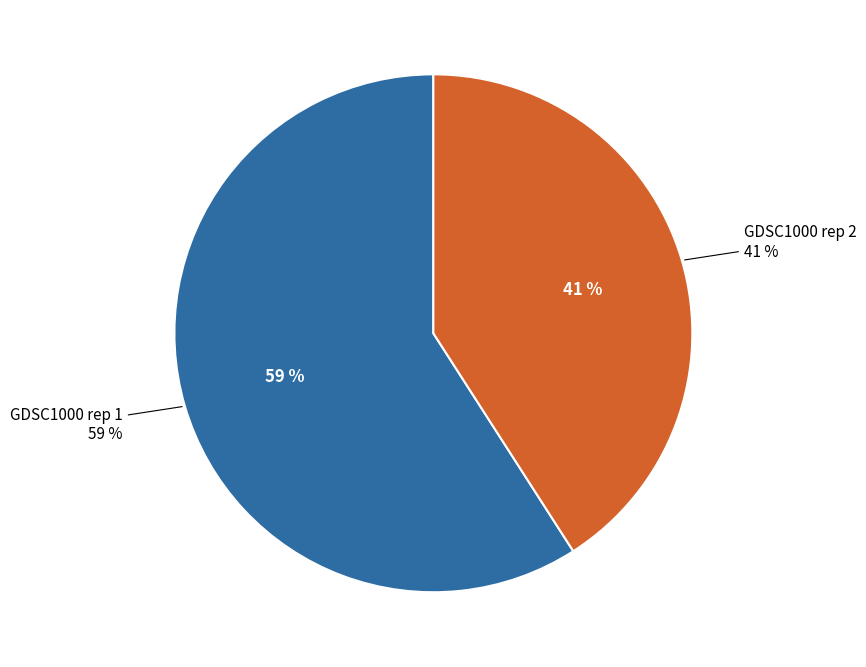

Rank the categories by value from highest to lowest.

GDSC1000 rep 1, GDSC1000 rep 2